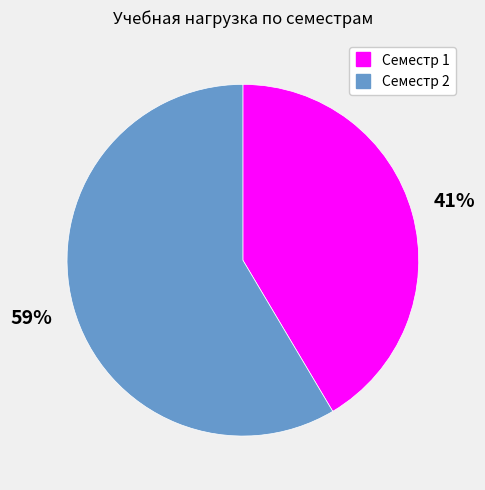

Is it true that Семестр 2 is 59% of the pie?

True